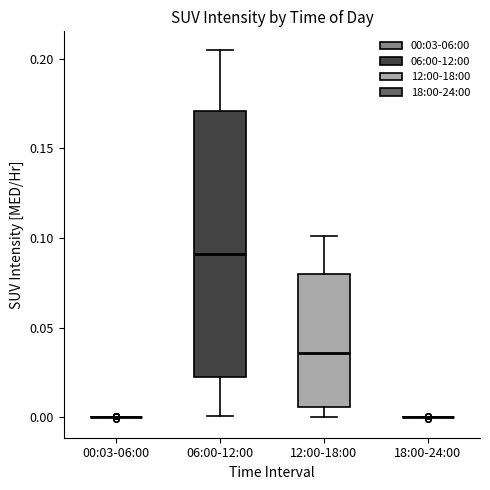

Reading left to right, transcribe this box plot: for each box, give where its median line is, the range the box spans, and where its two whiskers end, as read against the y-axis. The values are not printed on the chart, so give them approximately, as read against the axis.

00:03-06:00: box collapsed to a line at 0.000, whiskers 0.000 to 0.000
06:00-12:00: median 0.090, box 0.025 to 0.170, whiskers 0.000 to 0.205
12:00-18:00: median 0.035, box 0.005 to 0.080, whiskers 0.000 to 0.100
18:00-24:00: box collapsed to a line at 0.000, whiskers 0.000 to 0.000